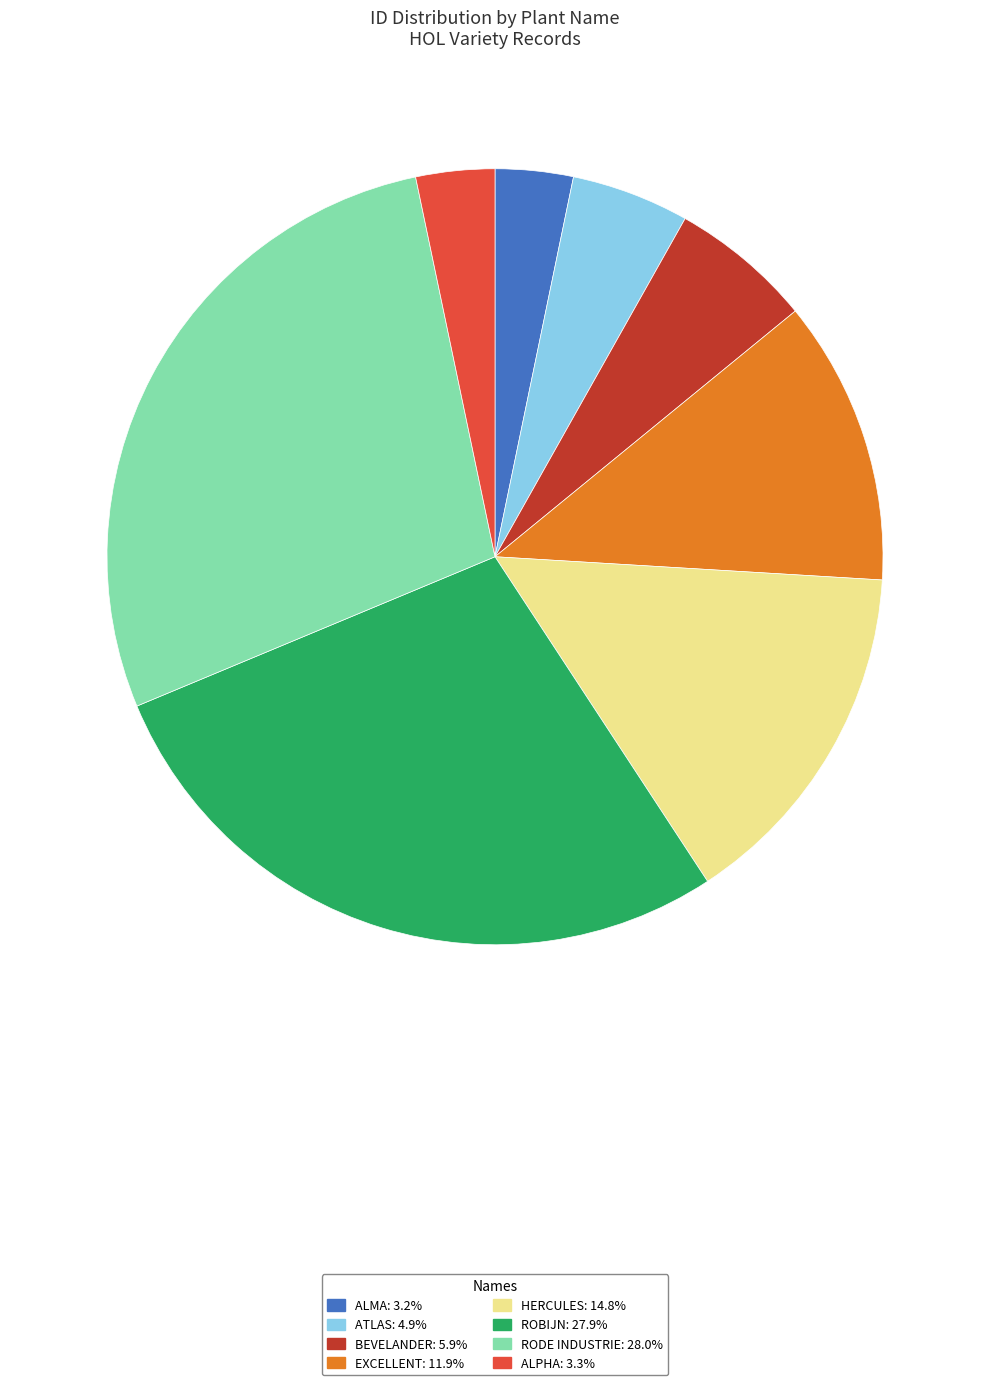

Approximately how many times larger is the value at ATLAS compared to EXCELLENT?

0.4